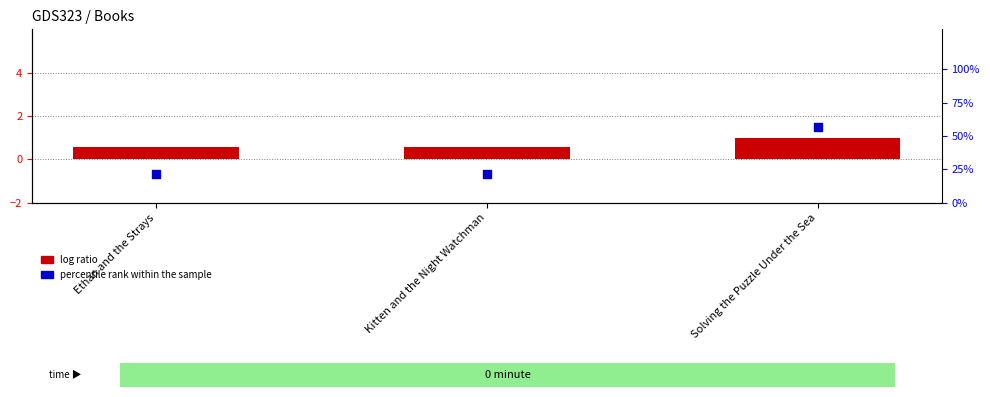

What are all the series names shown in the legend?

log ratio, percentile rank within the sample